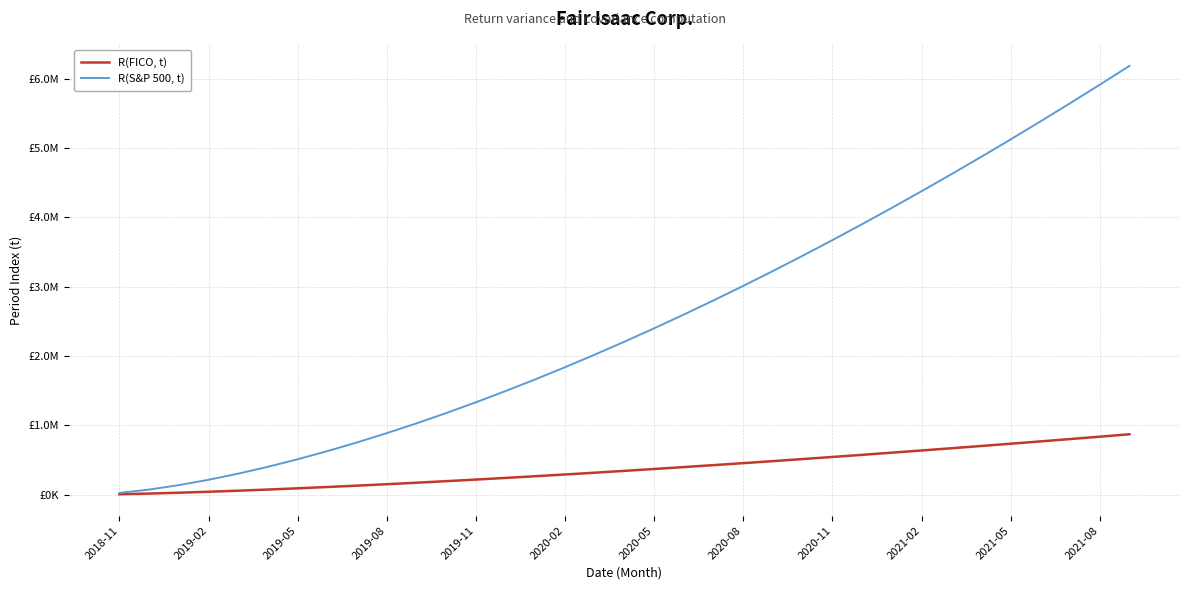

Does the chart have visible grid lines?

Yes